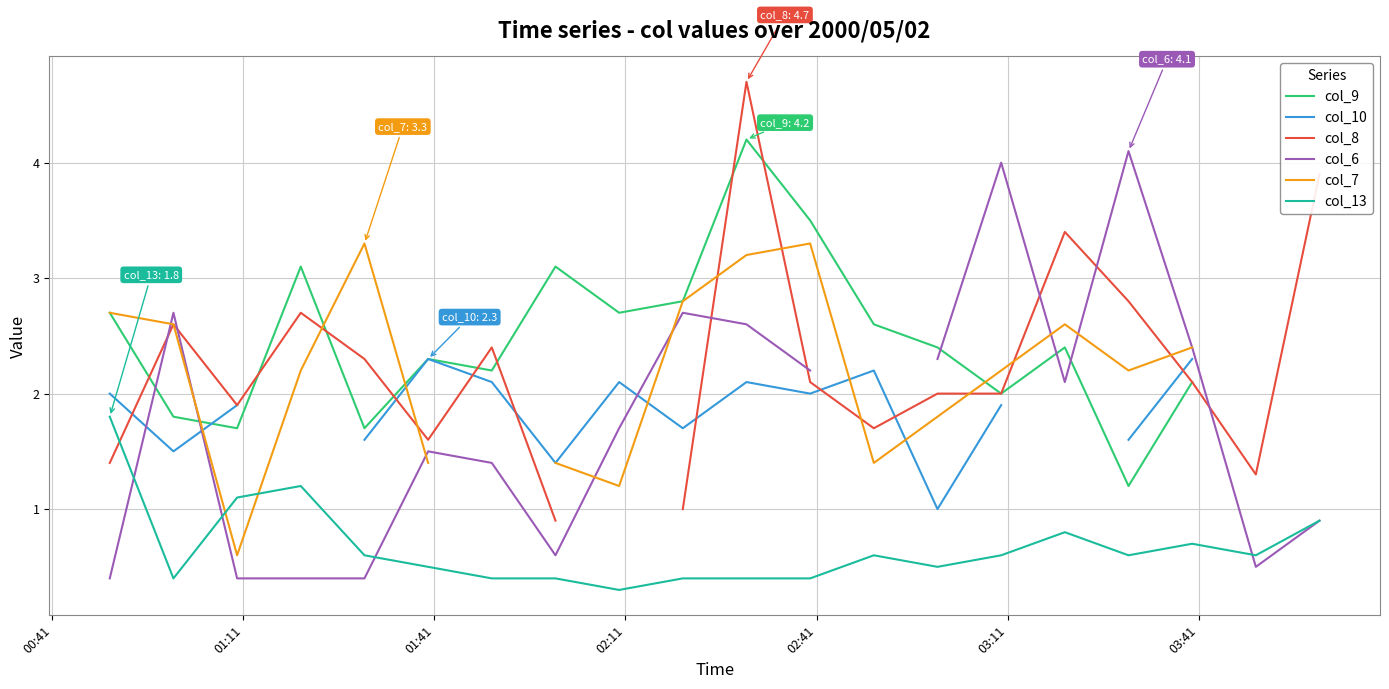

How many values in col_6 are above zero?

19